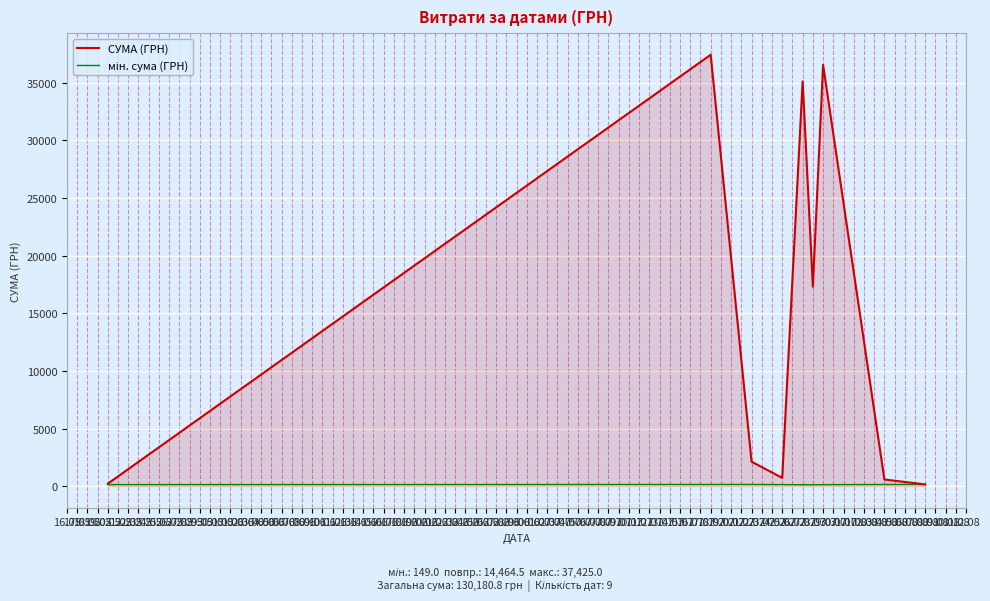

How many lines are shown in the chart?

2